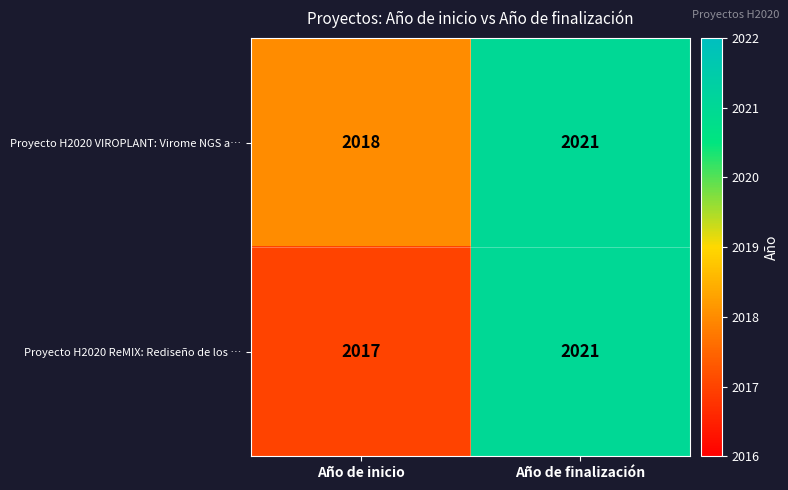

The Proyecto H2020 VIROPLANT: Virome NGS a… series shows 2950 at Año de inicio. True or false?

False